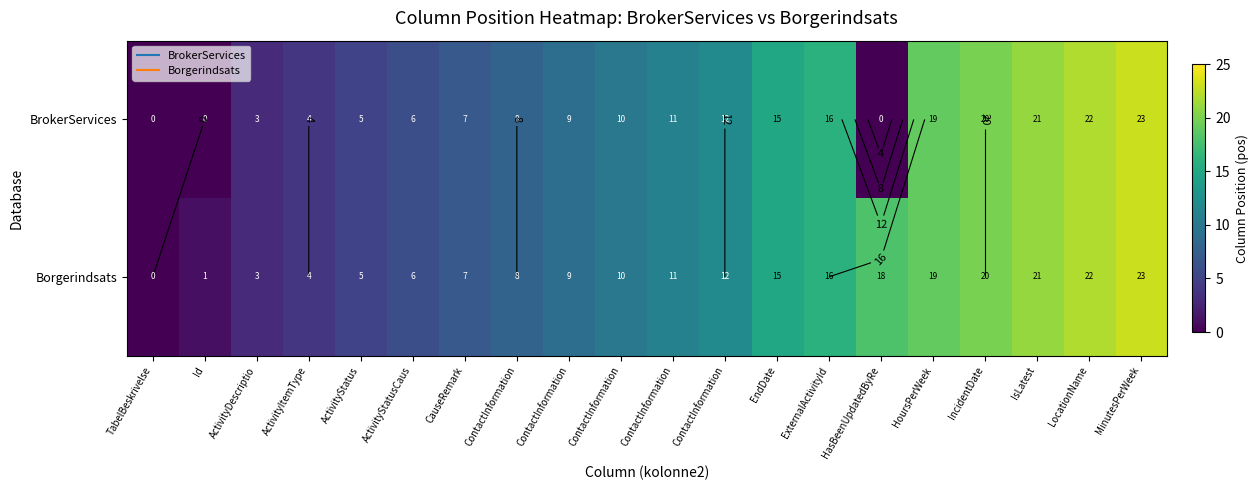

What is the difference between the maximum and minimum values in the Borgerindsats series?

23